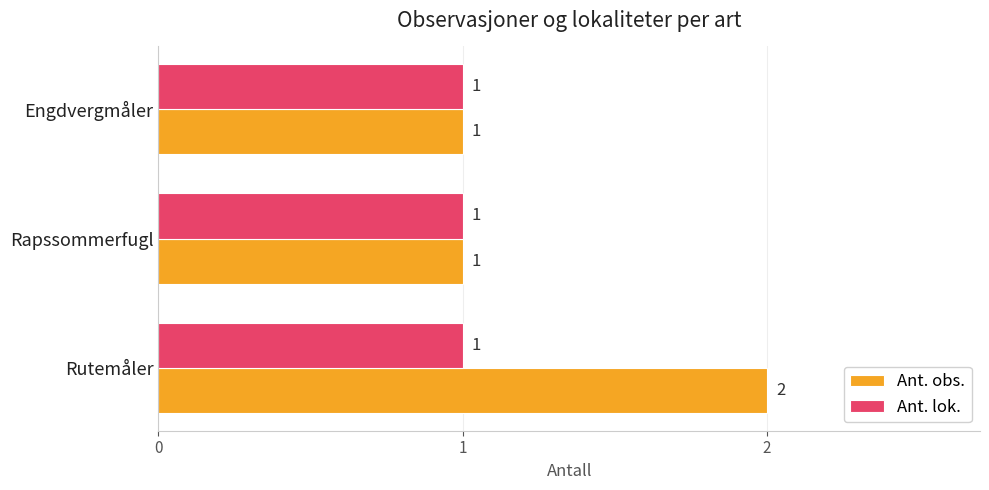

What is the sum of all Ant. lok. values?

3